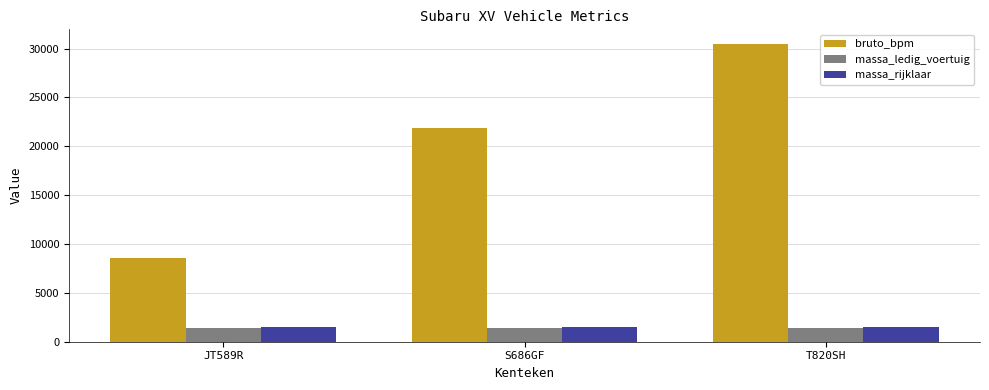

What is the label of the 1st bar from the right?

T820SH